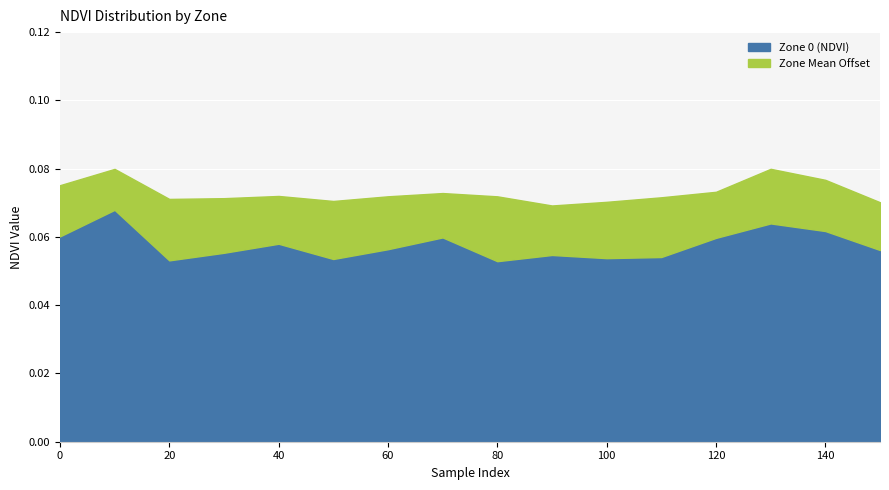

True or false: the data has more than 2 interior local peaks.

True